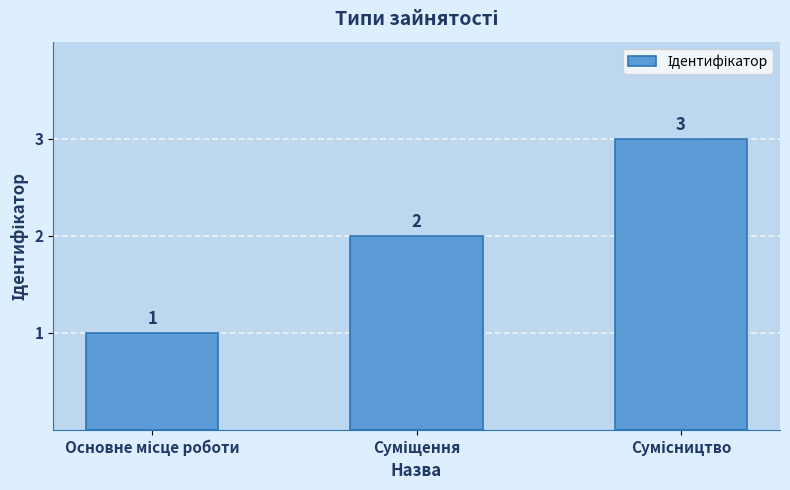

Count the values in the range 1 to 3.

3